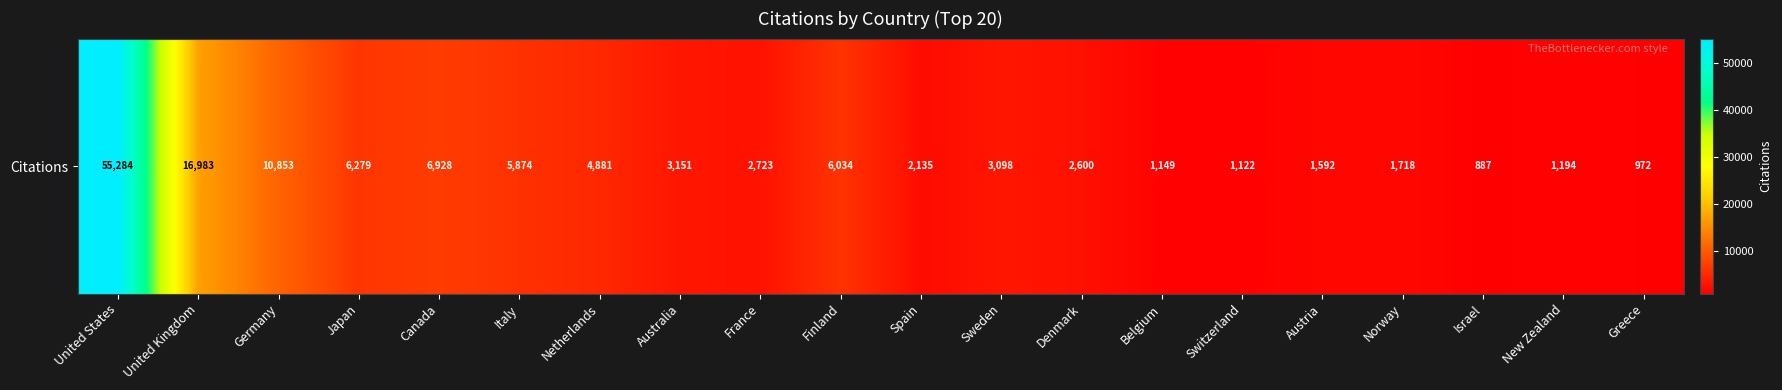

Reading left to right, list all the values displayed in this chart.

55284	16983	10853	6279	6928	5874	4881	3151	2723	6034	2135	3098	2600	1149	1122	1592	1718	887	1194	972